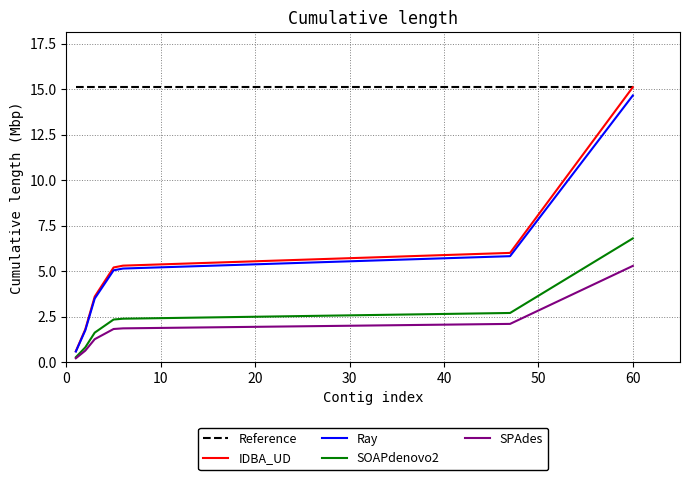

What is the average value of the Reference series?

15.1